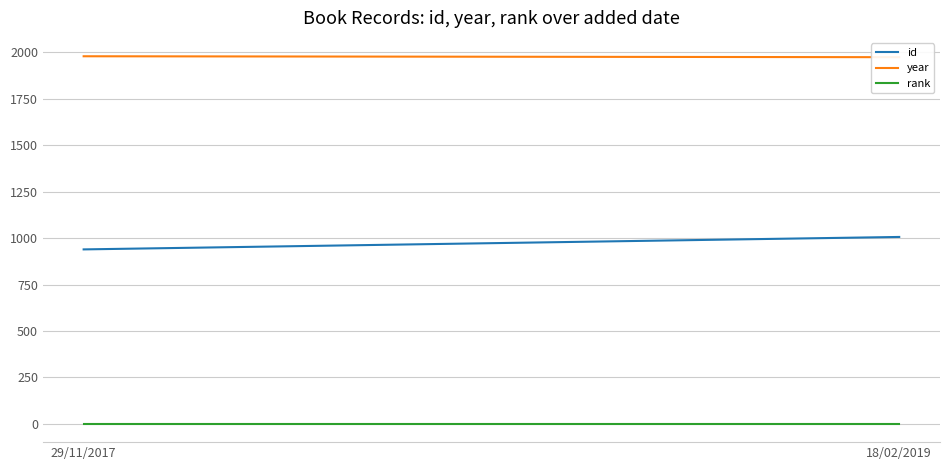

Which category has the lowest value in the year series?

18/02/2019